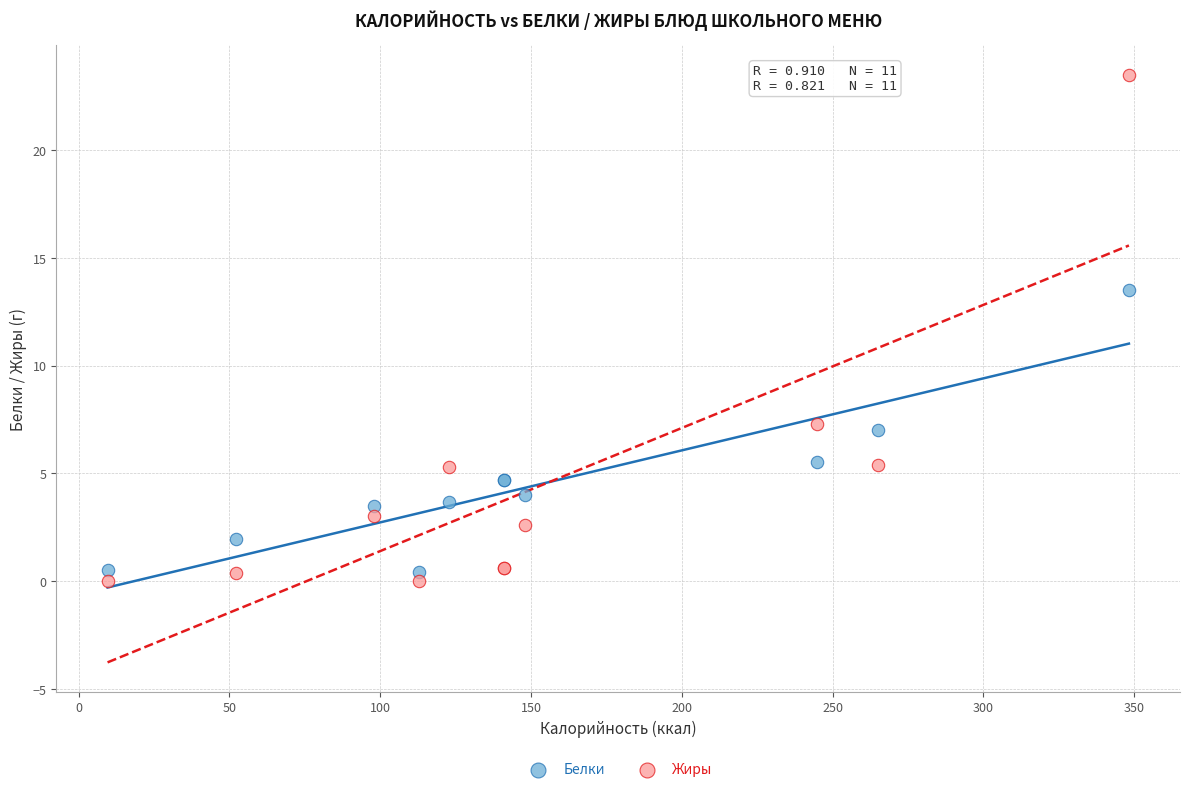

Which series contains the highest Y value?

Жиры